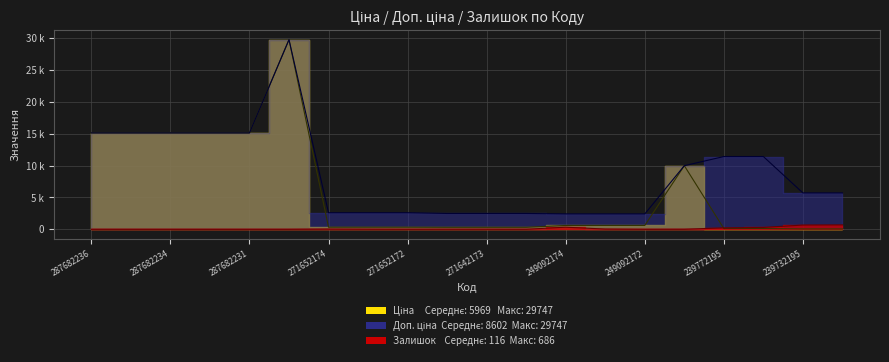

What is the label of the 11th point from the right?

271642174